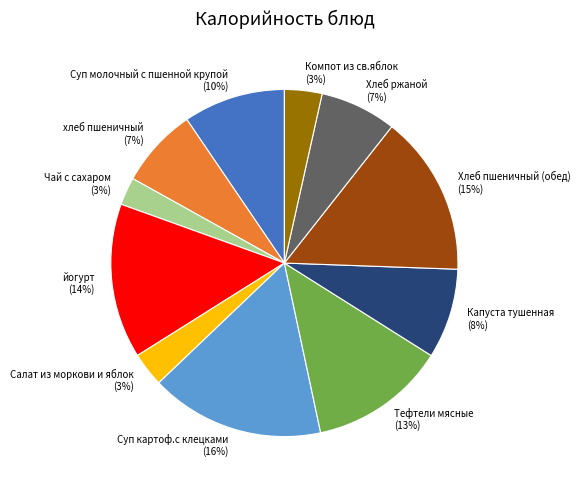

Do Тефтели мясные and Салат из моркови и яблок together represent more than half of the pie?

No